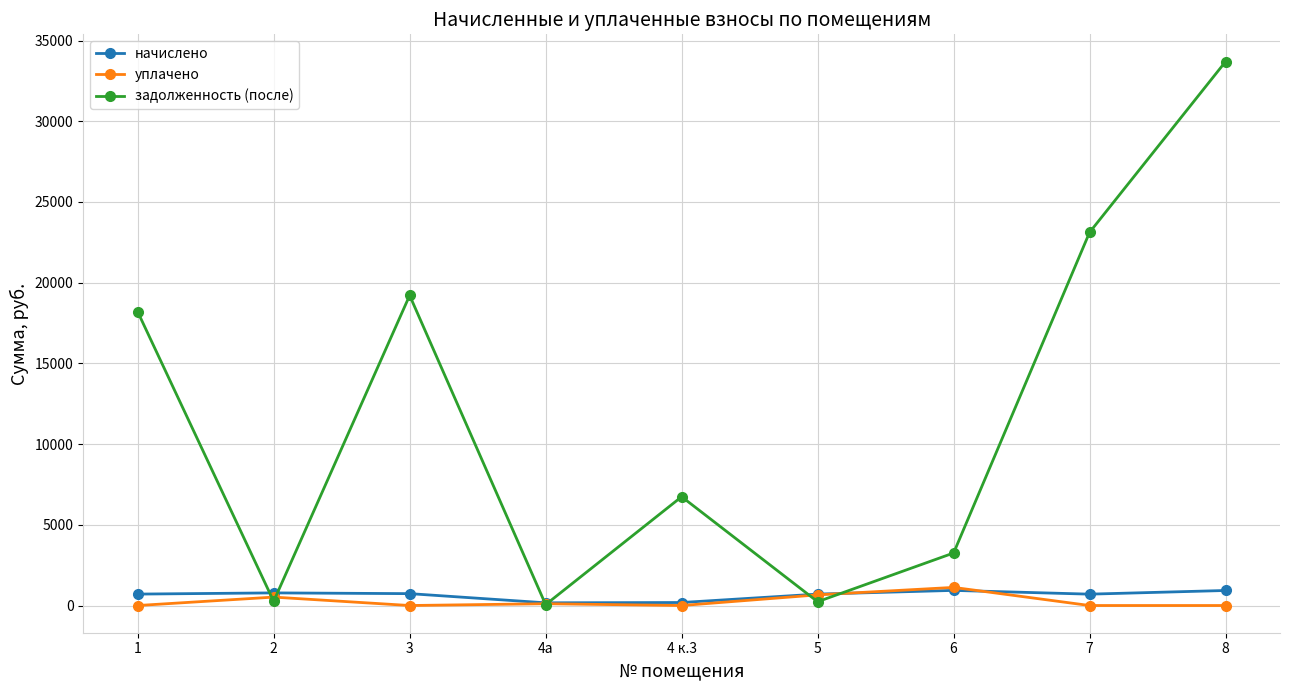

Where is the first local maximum for задолженность (после)?

3